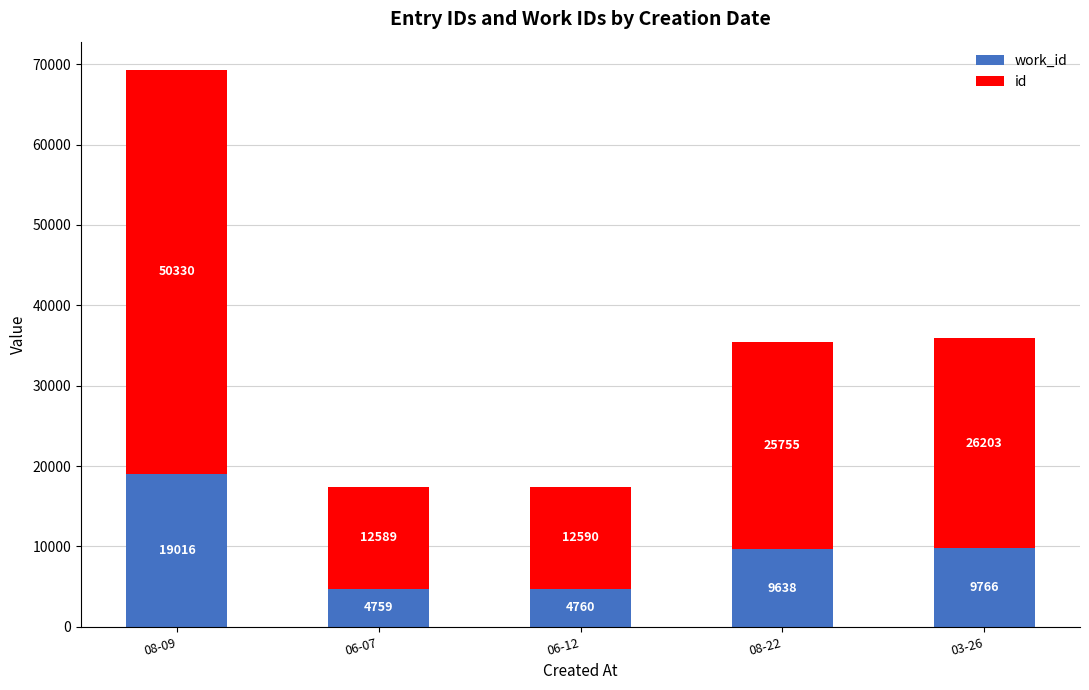

What is the total value across all series at 08-09?

69346